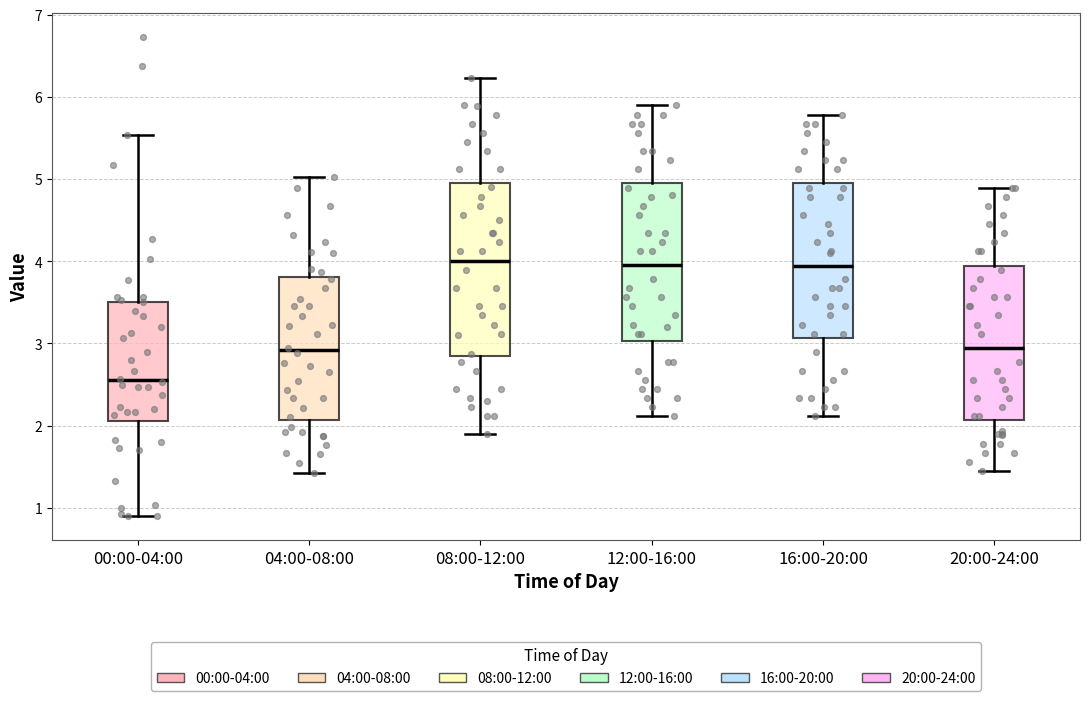

Where is the upper edge of the box for 16:00-20:00 on the y-axis? The values are not printed on the chart, so give them approximately, as read against the axis.

4.9